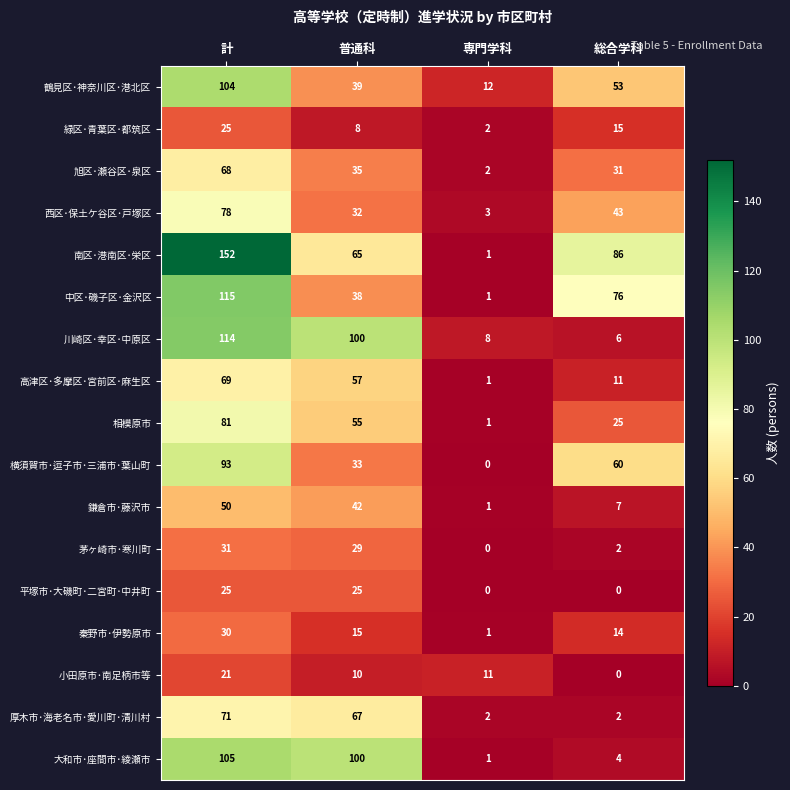

Which series has the largest total across all categories?

南区･港南区･栄区